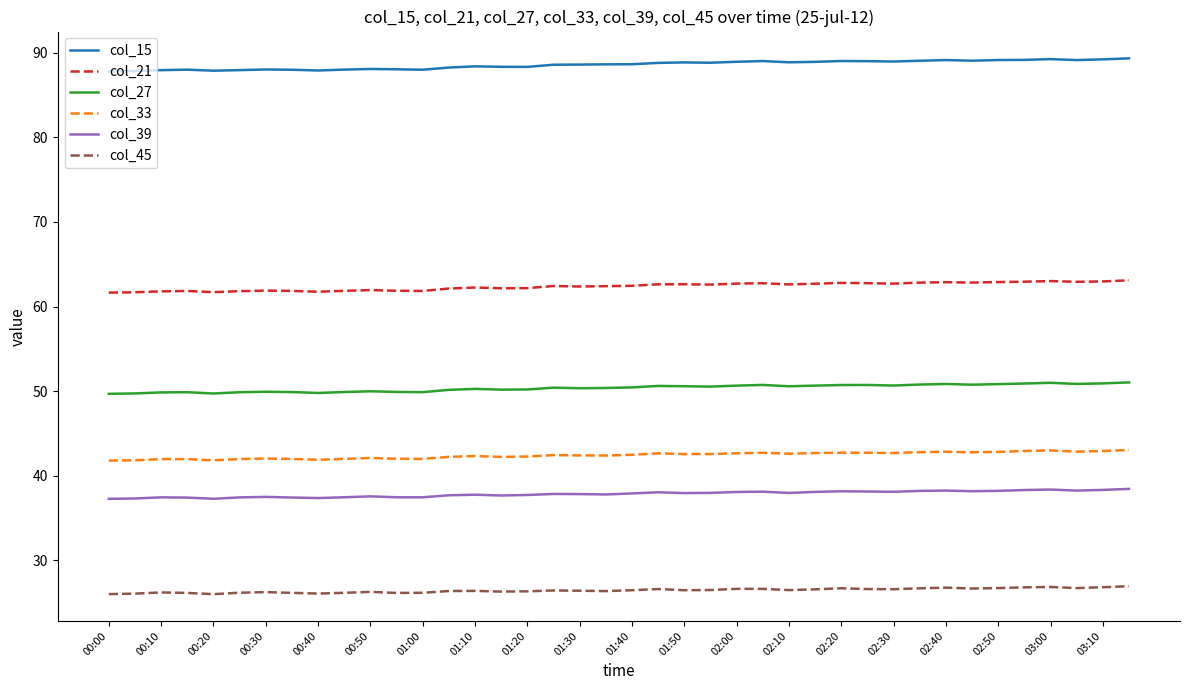

List the series in order of their peak value, highest first.

col_15, col_21, col_27, col_33, col_39, col_45